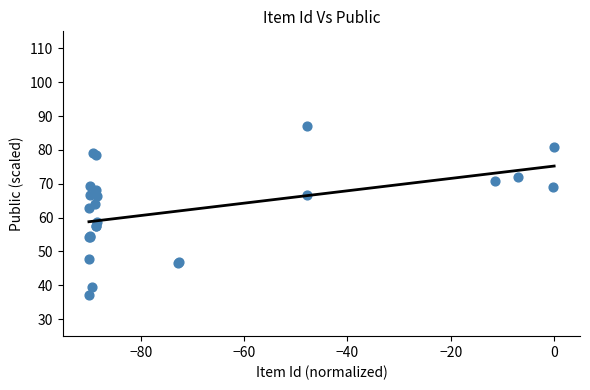

What Y value in the scatter plot is closest to 62?

62.9